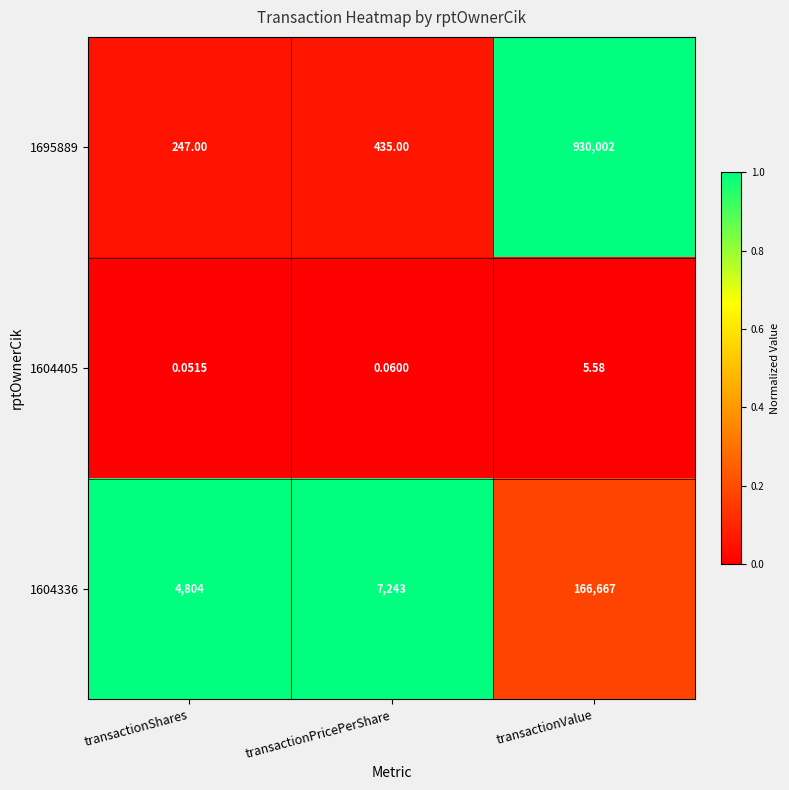

Where is 1695889 nearest to the value 465124?

transactionPricePerShare